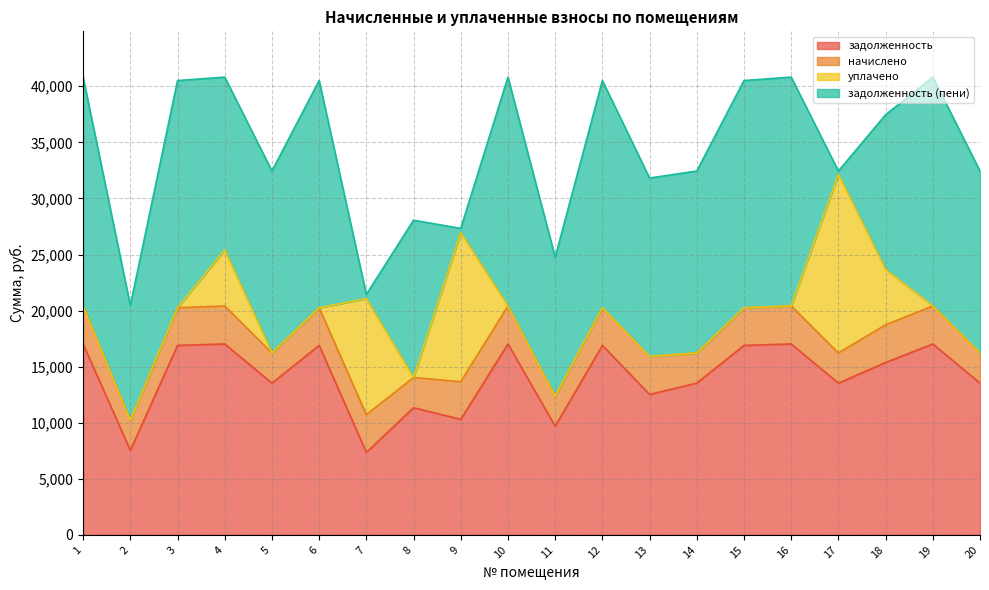

How many data points in начислено are above 3357?

13